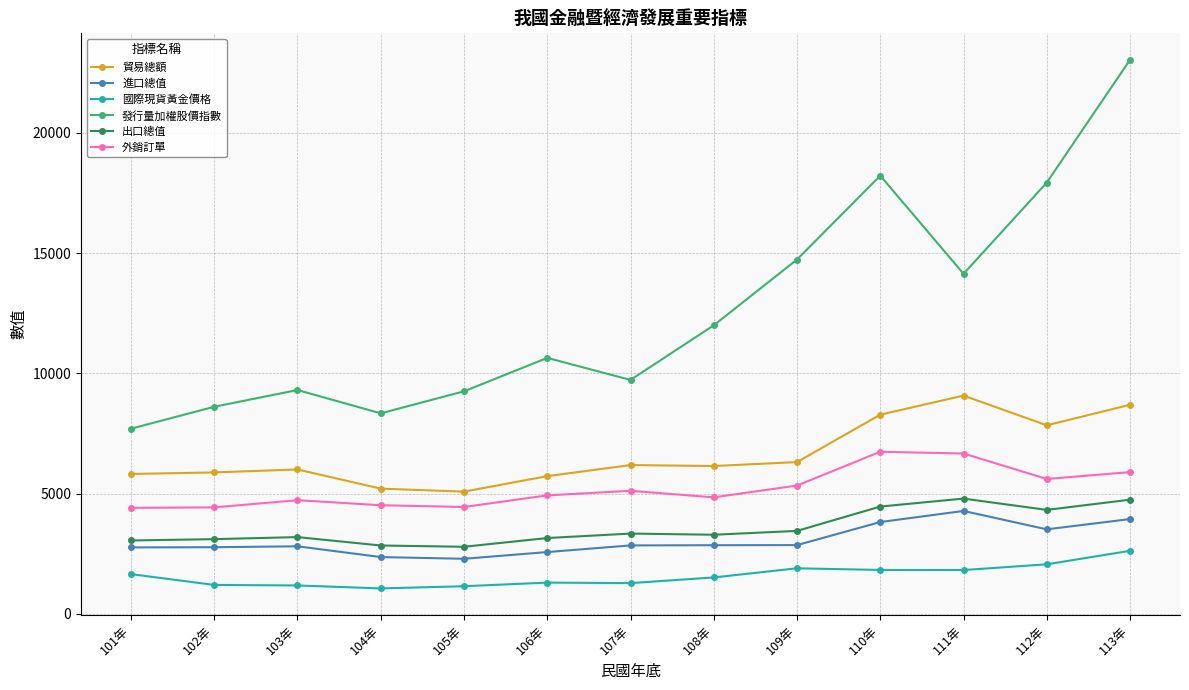

Which series has the largest total across all categories?

發行量加權股價指數